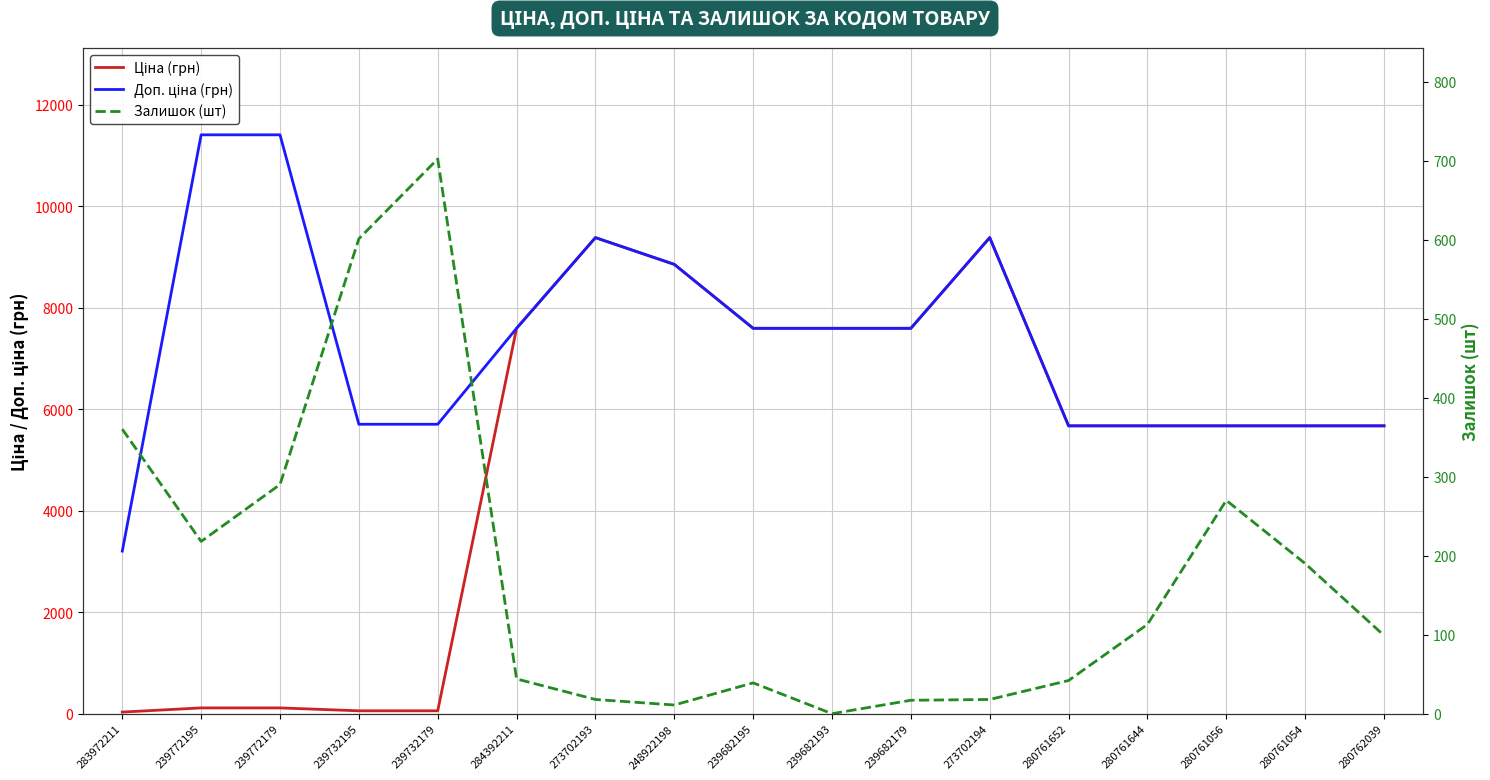

True or false: Доп. ціна (грн) and Залишок (шт) intersect in this chart.

False